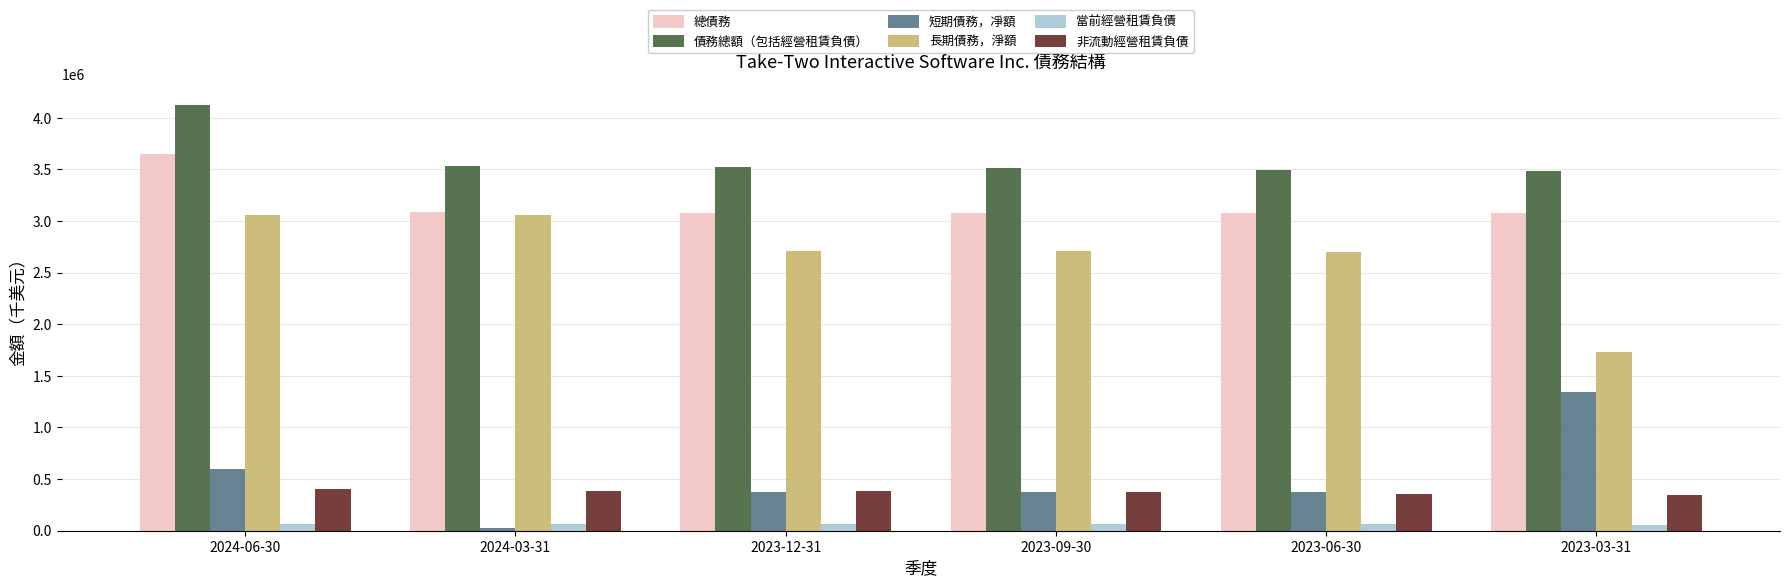

What is the lowest value of the 債務總額（包括經營租賃負債） series?

3487000